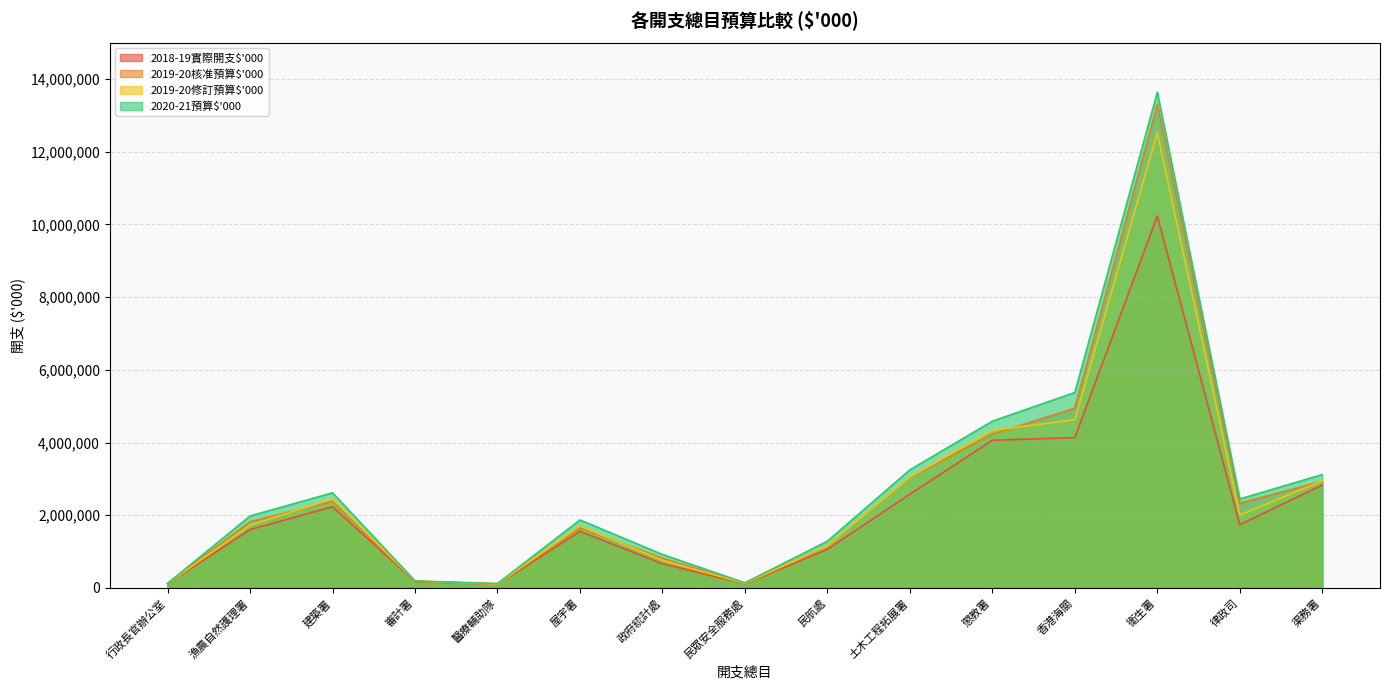

True or false: 2018-19實際開支$'000 and 2019-20修訂預算$'000 intersect in this chart.

False